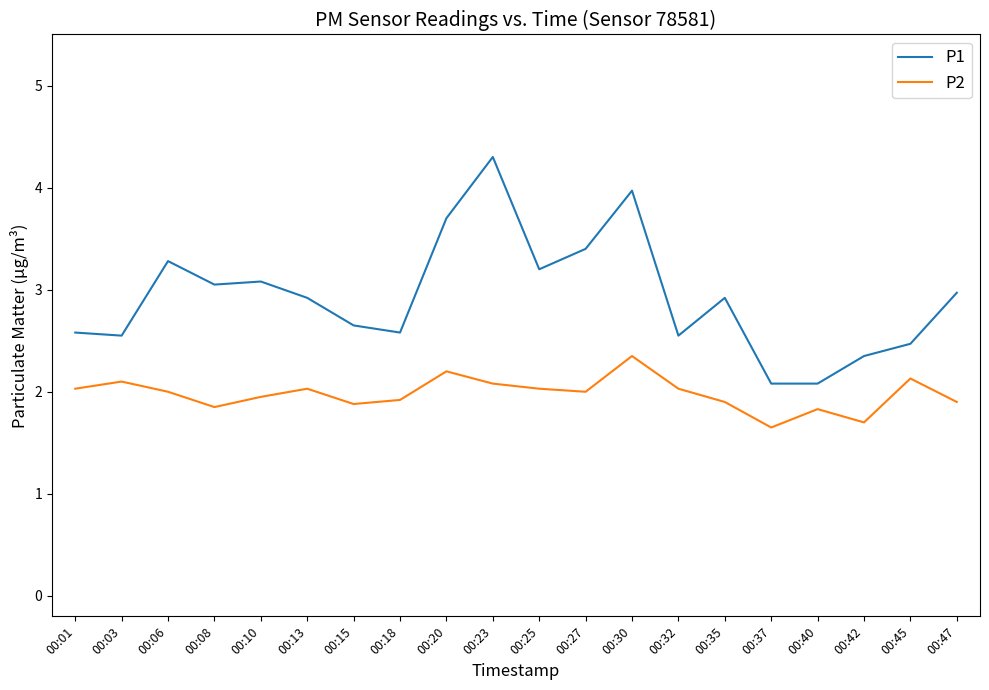

Rank the series by their average value, from highest to lowest.

P1, P2